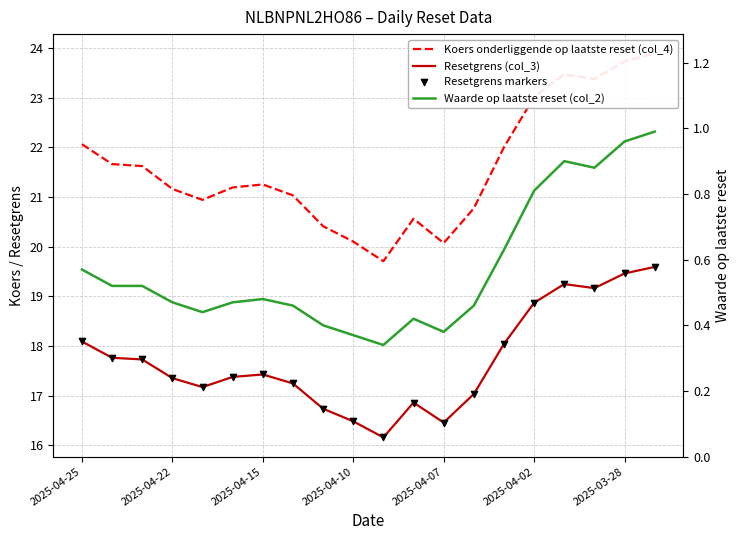

Which series contains the highest Y value?

Koers onderliggende op laatste reset (col_4)